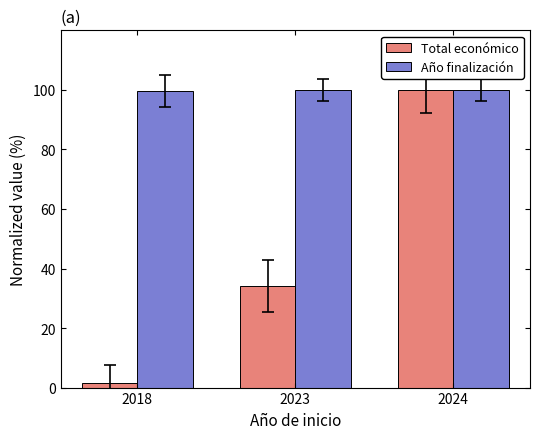

What is the maximum value shown in the chart?

100.0